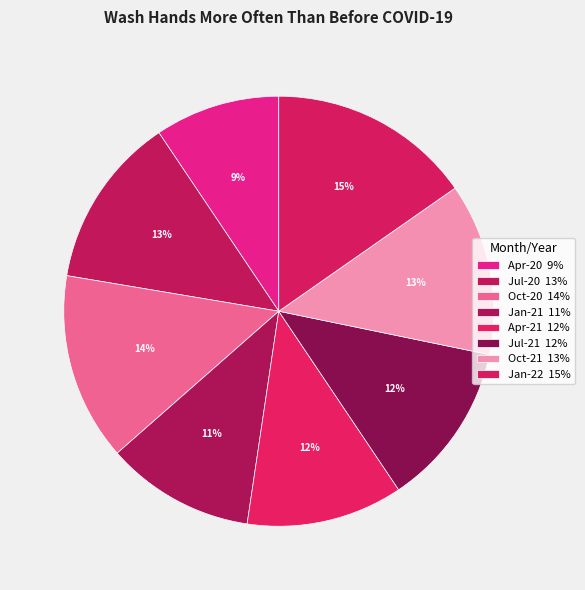

Count the number of slices in the pie.

8